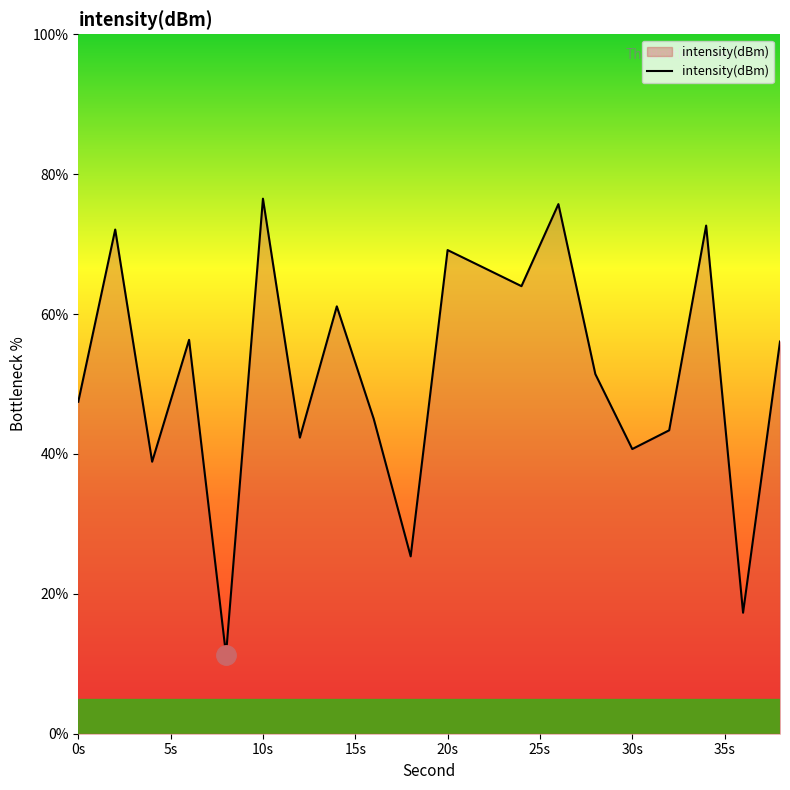

What is the smallest value displayed?

11.3